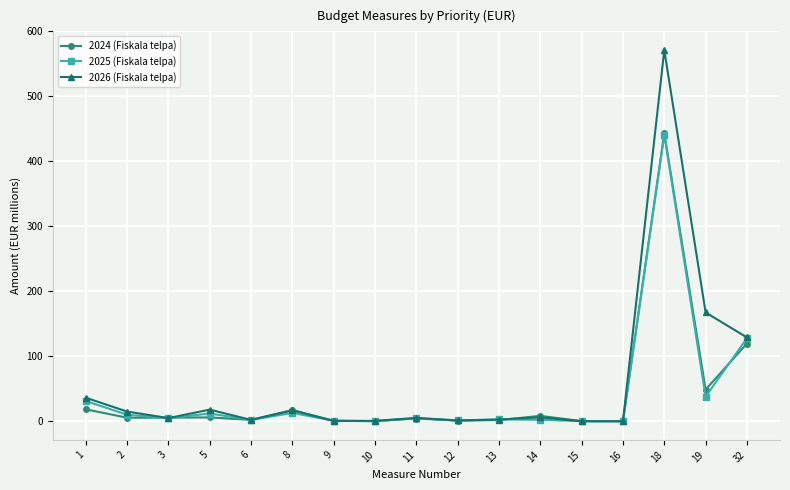

Between which two adjacent categories do 2026 (Fiskala telpa) and 2024 (Fiskala telpa) first intersect?

2 and 3